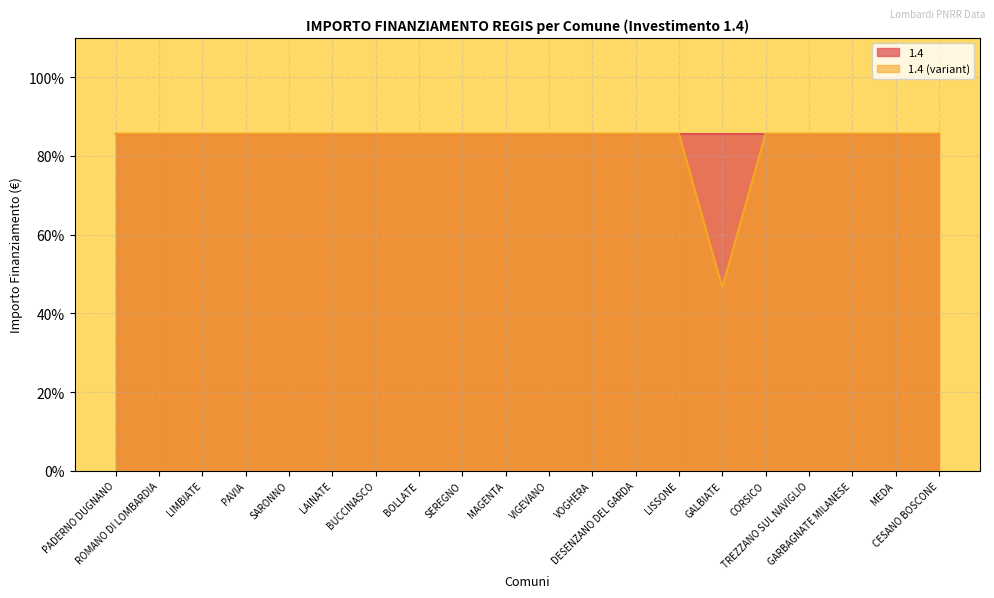

At which label is the value closest to 66?

GALBIATE